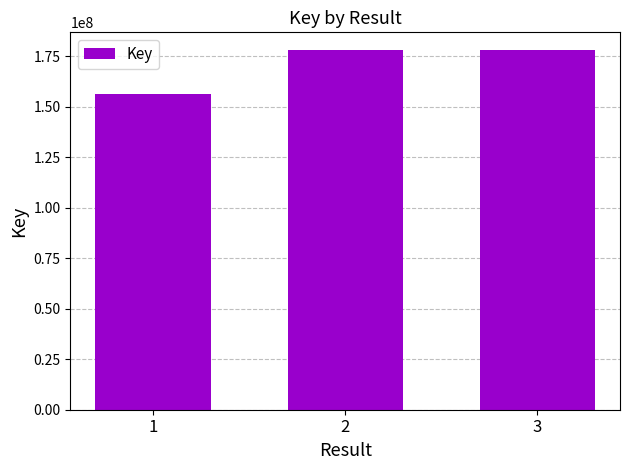

Count the number of data series in this chart.

1